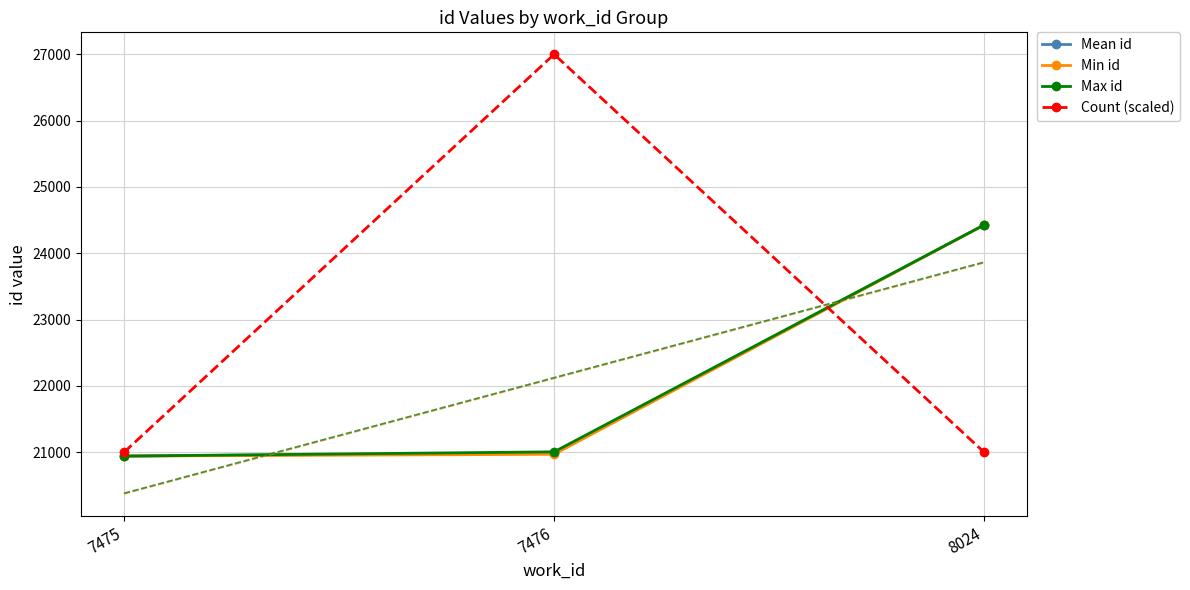

What is the value of the Count (scaled) point at the 3rd from the left?

21000.0